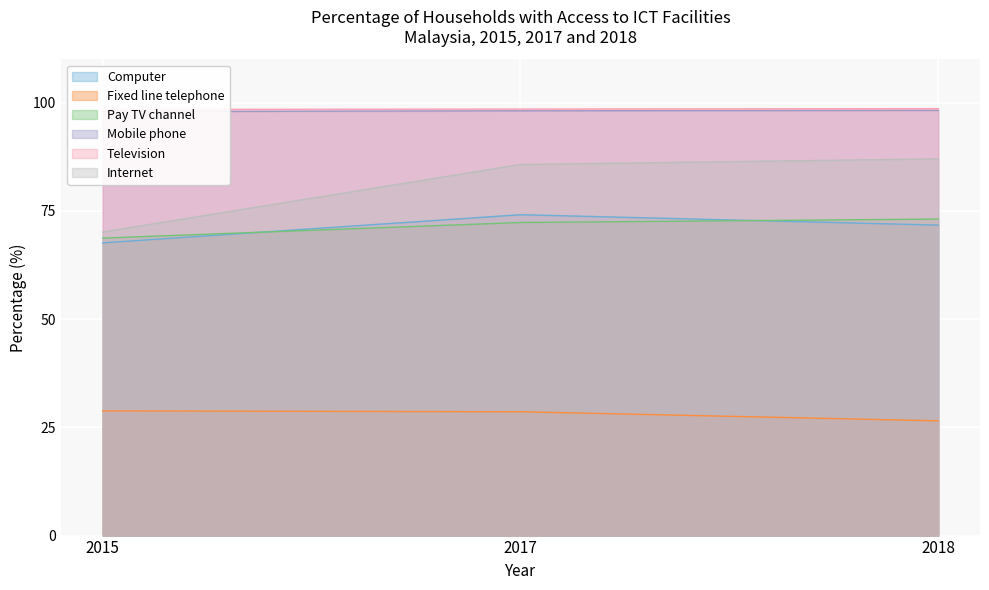

What is the spread (max minus min) of values at 2018?

72.1